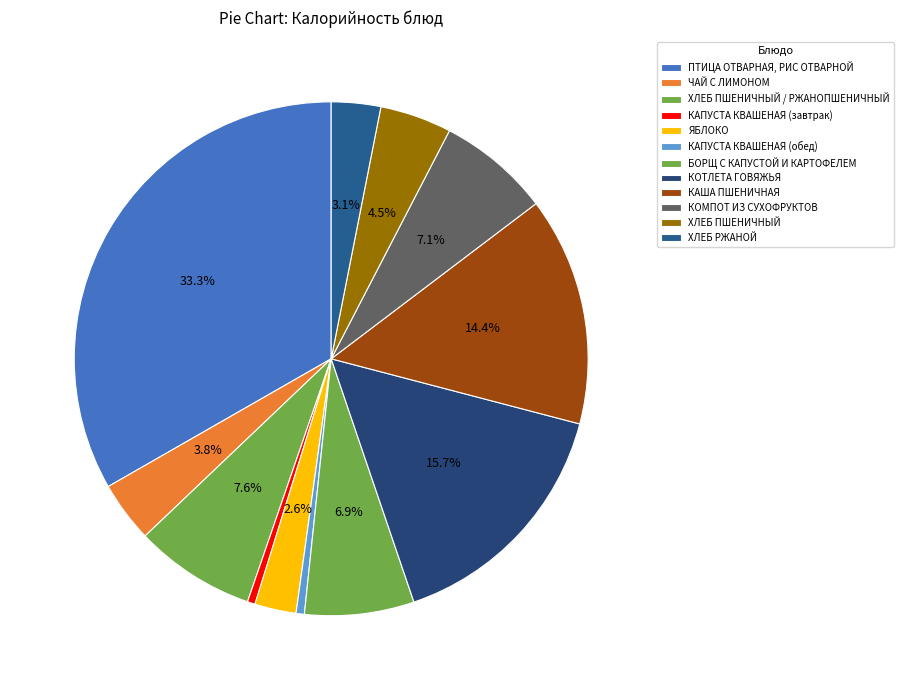

How many slices are in this pie chart?

12